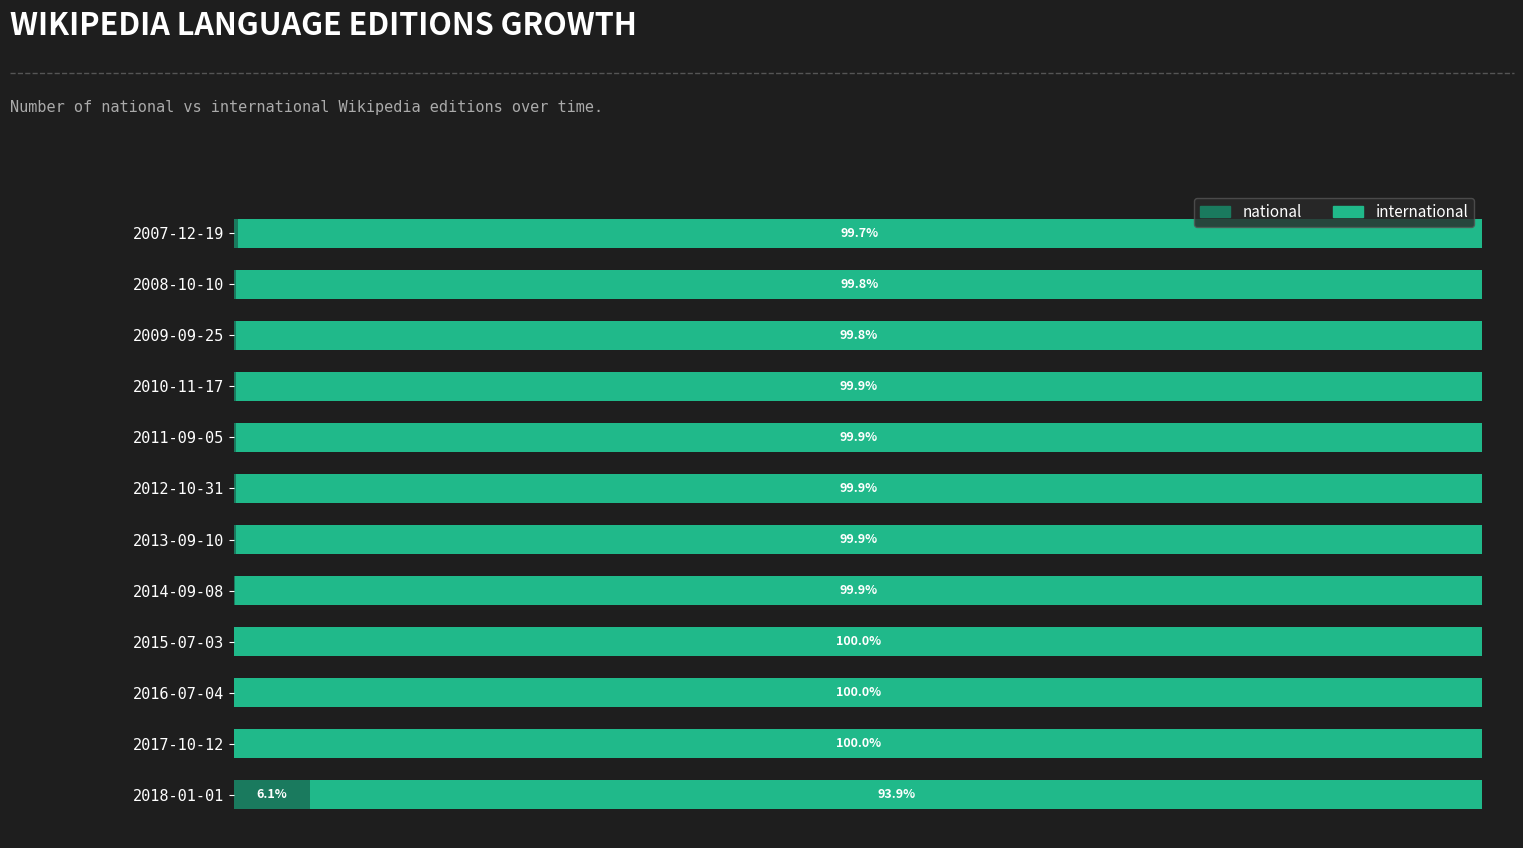

At which label does national reach its peak?

2018-01-01